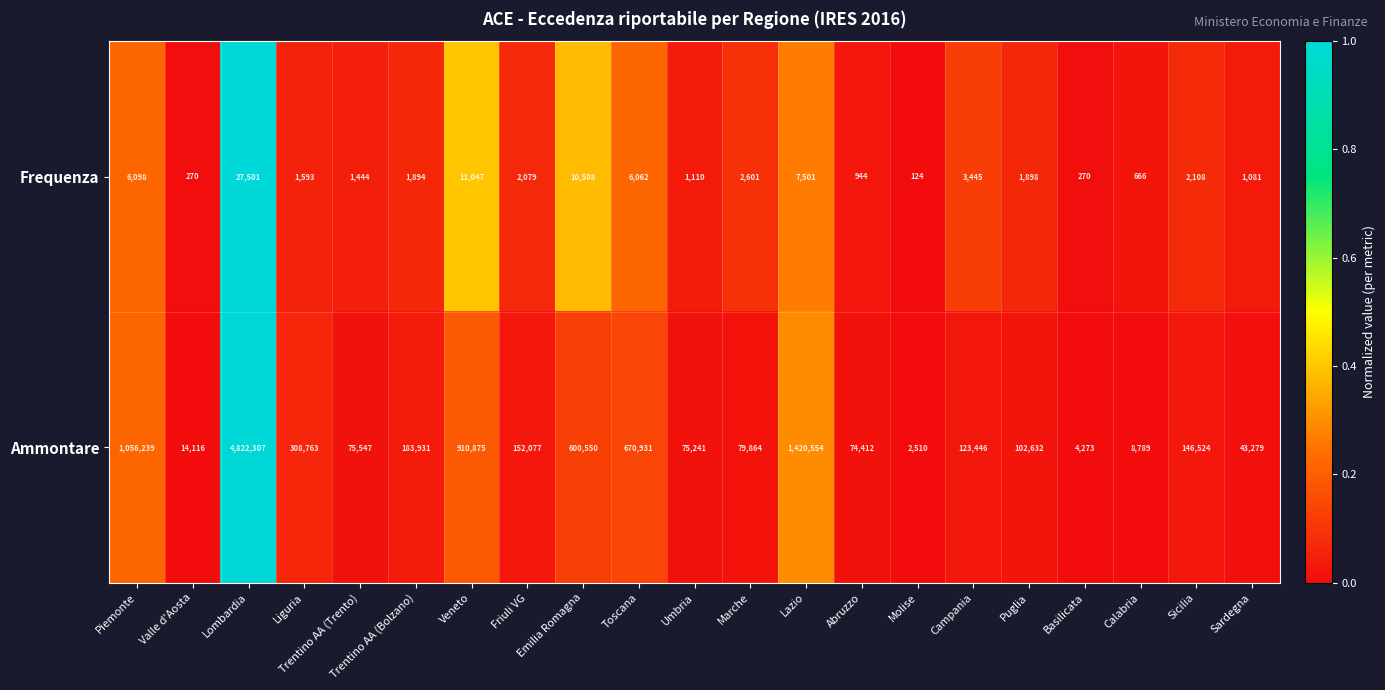

Where does the Frequenza series first go above 1898?

Piemonte